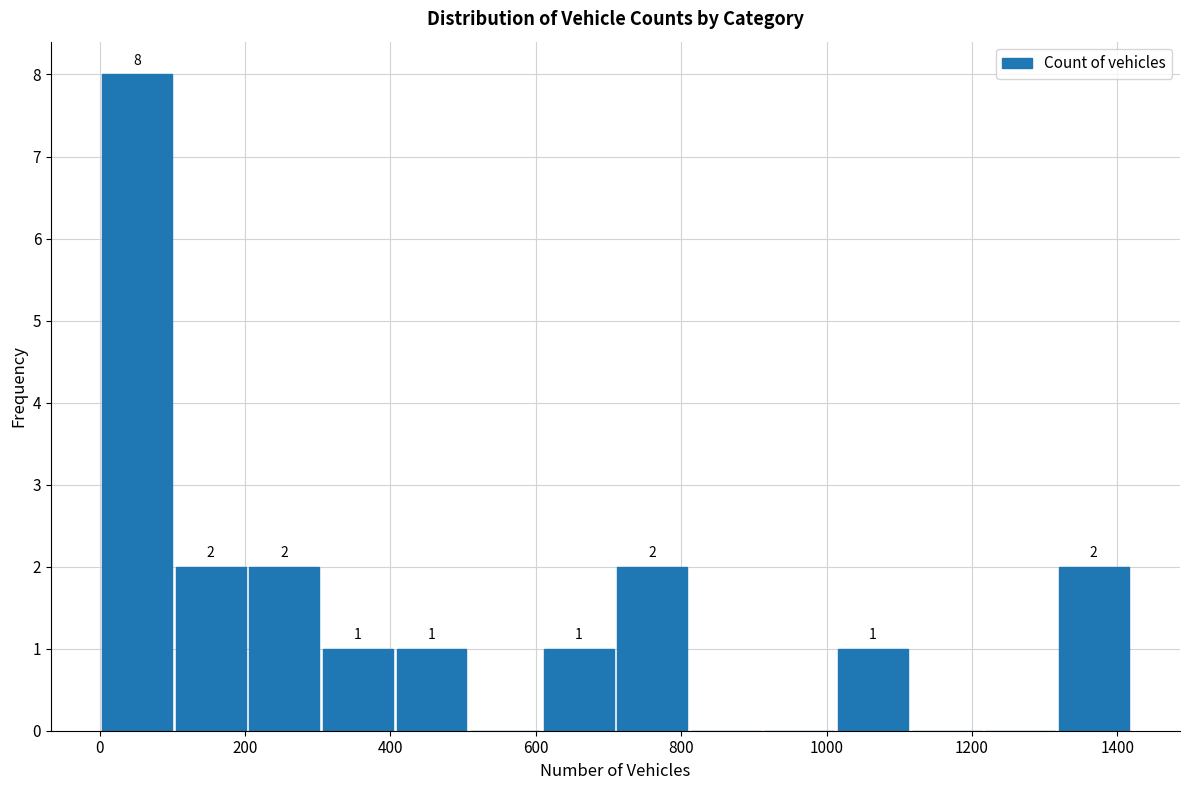

Over which range of the x-axis is the bar tallest?

0 to 100